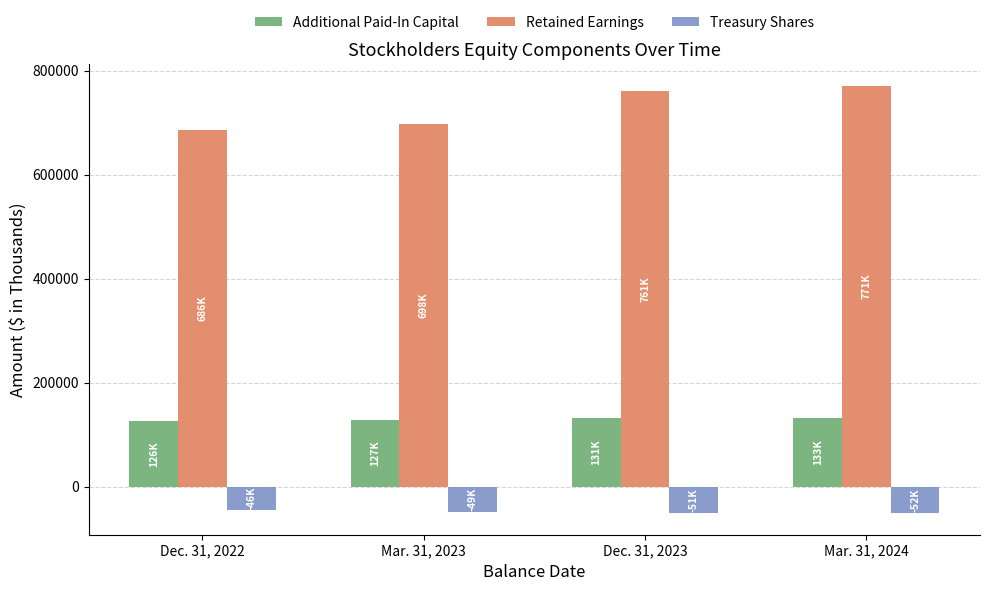

How many groups of bars are there?

4